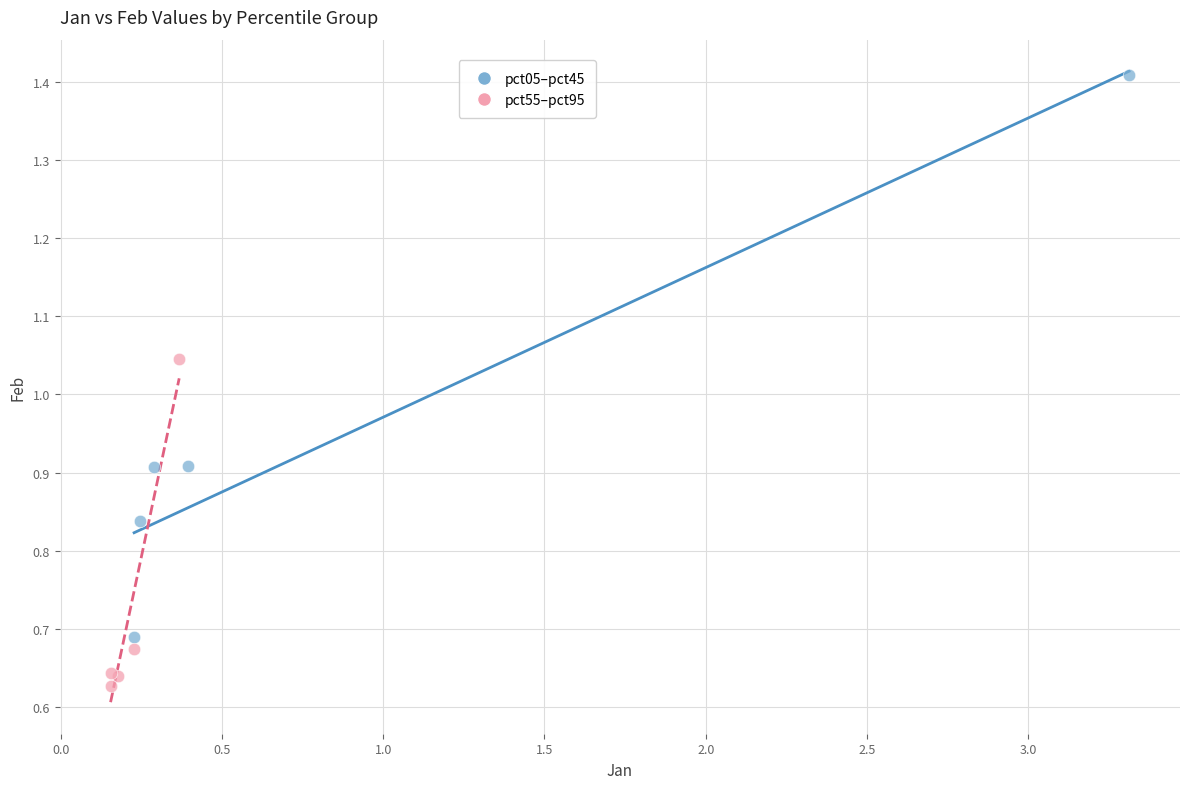

Which series contains the lowest Y value?

pct55–pct95